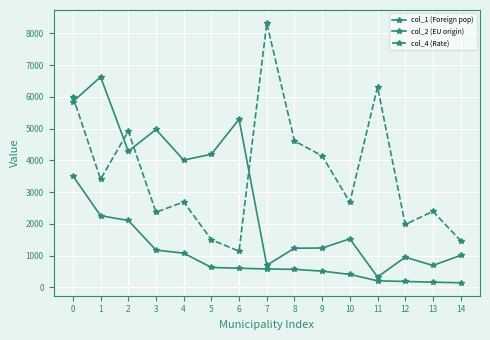

Where is the first local maximum for col_4 (Rate)?

2